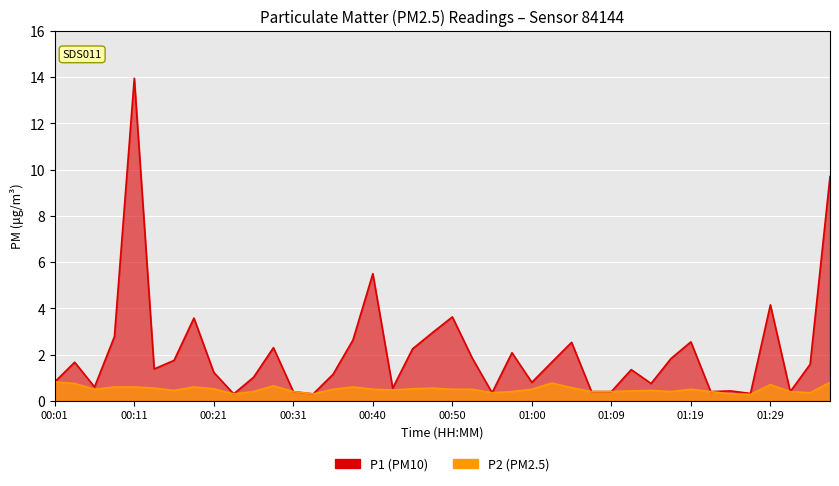

How many lines are shown in the chart?

2